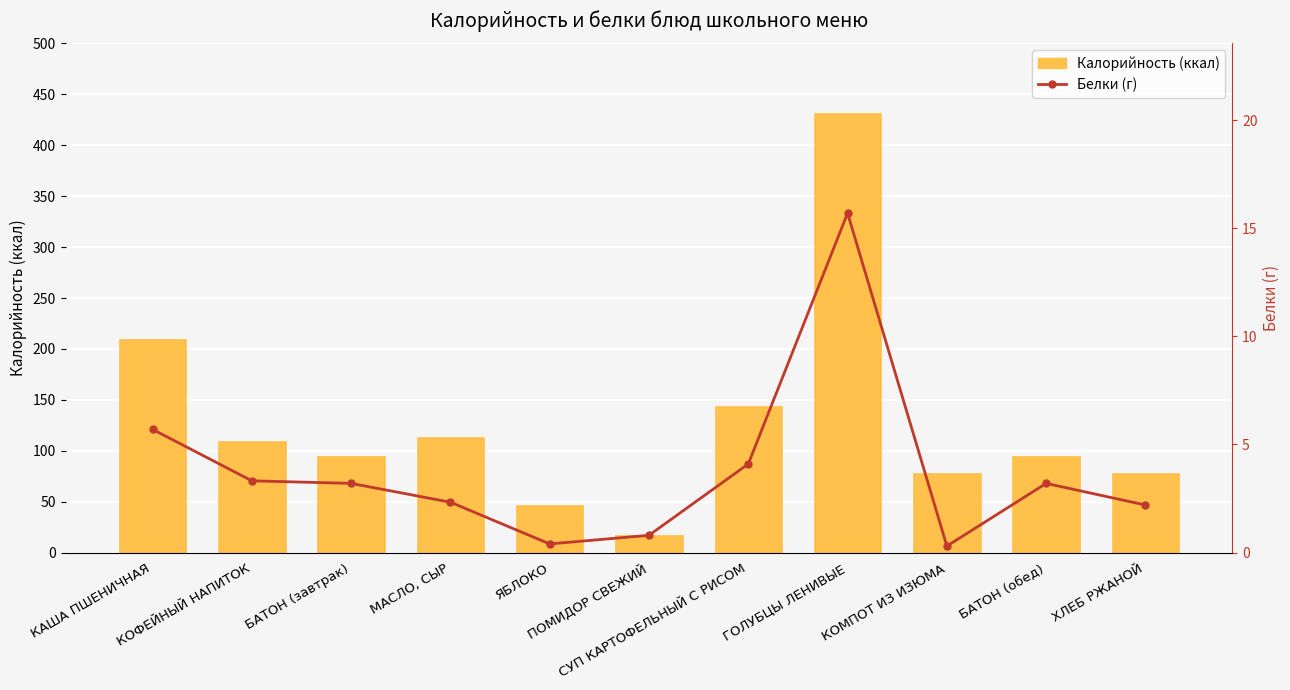

How many groups of bars are there?

11